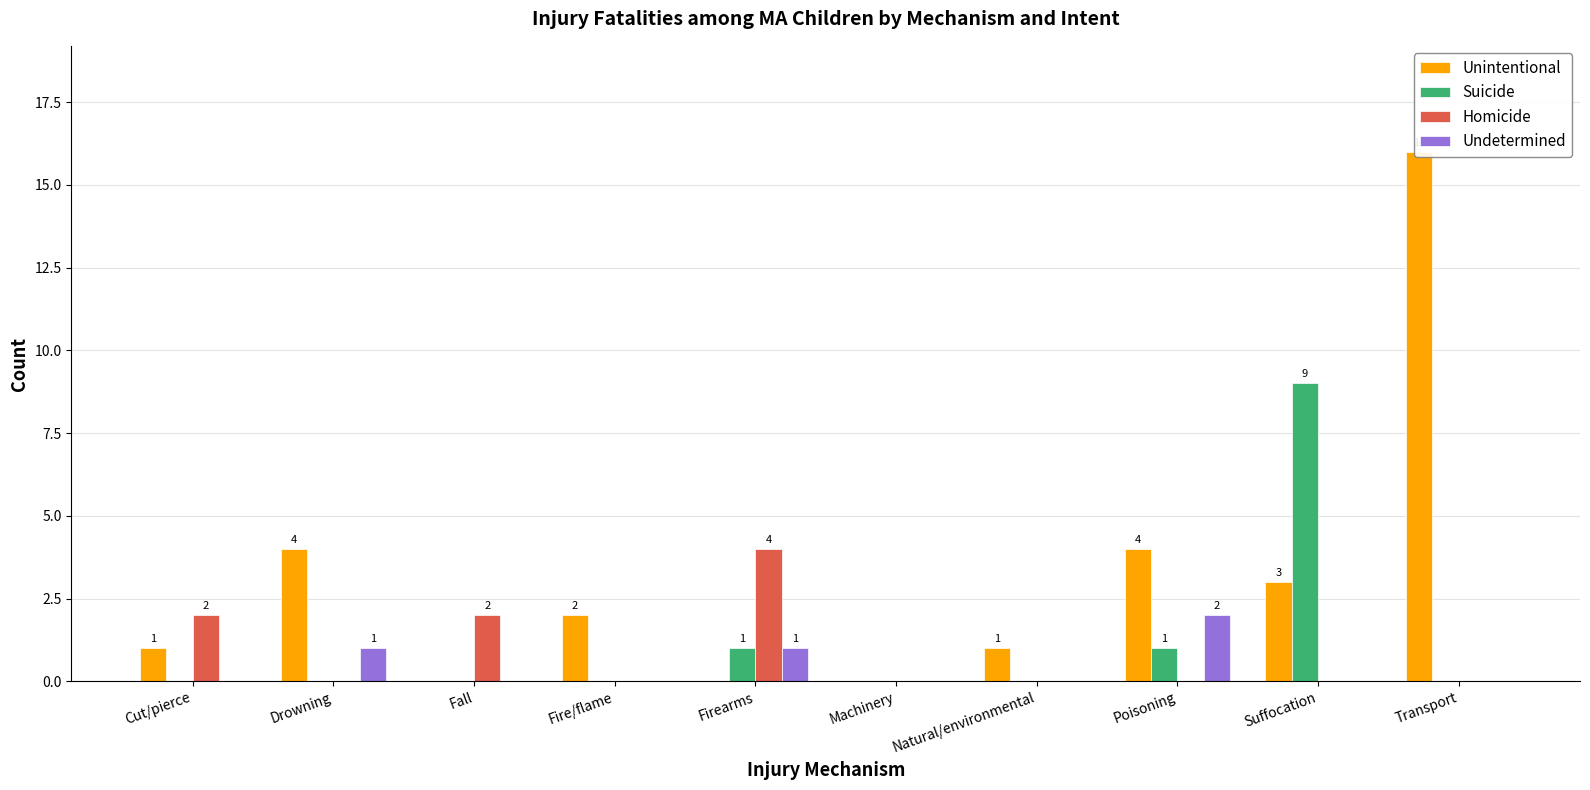

Reading right to left, what are all the values shown in this chart?

Unintentional: 16	3	4	1	0	0	2	0	4	1
Suicide: 0	9	1	0	0	1	0	0	0	0
Homicide: 0	0	0	0	0	4	0	2	0	2
Undetermined: 0	0	2	0	0	1	0	0	1	0